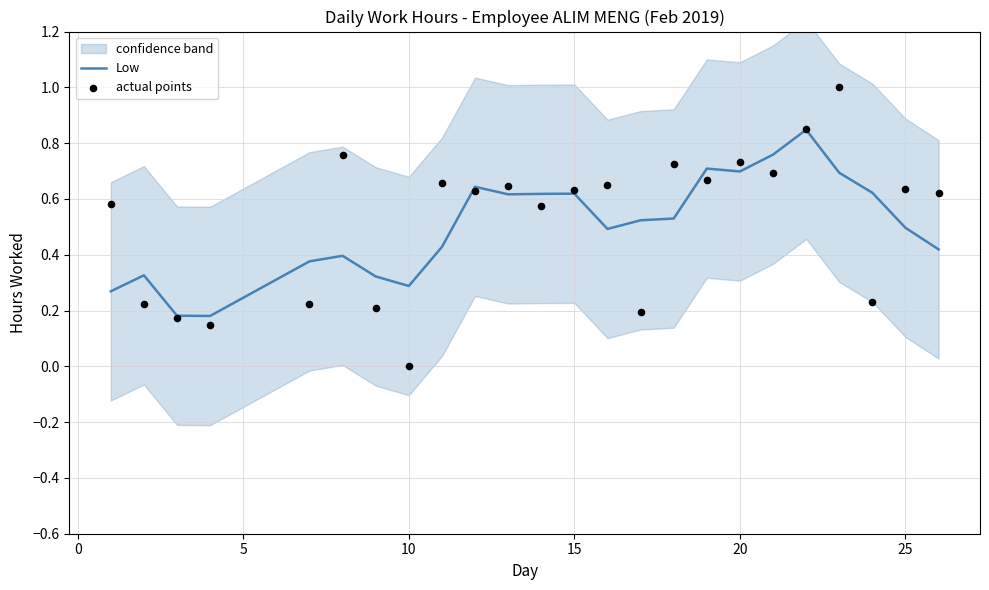

Which series has the widest spread of Y values?

actual points